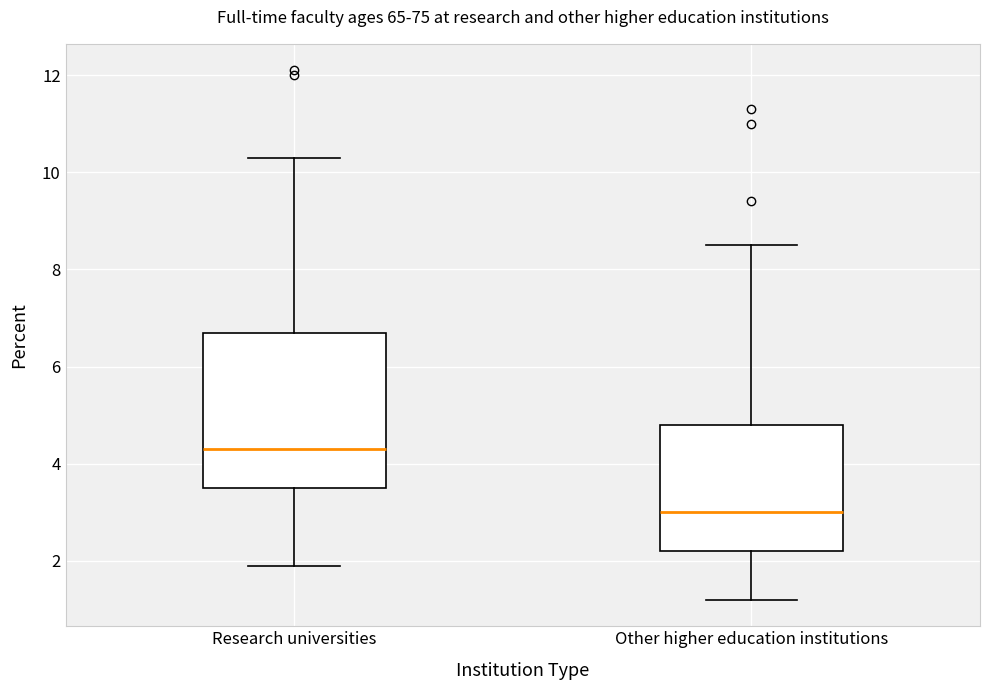

Reading left to right, read every box against the y-axis: the position of its median line, the range the box covers, and the ends of its whiskers. The values are not printed on the chart, so give them approximately, as read against the axis.

Research universities: median 4.4, box 3.6 to 6.8, whiskers 2.0 to 10.4
Other higher education institutions: median 3.0, box 2.2 to 4.8, whiskers 1.2 to 8.6